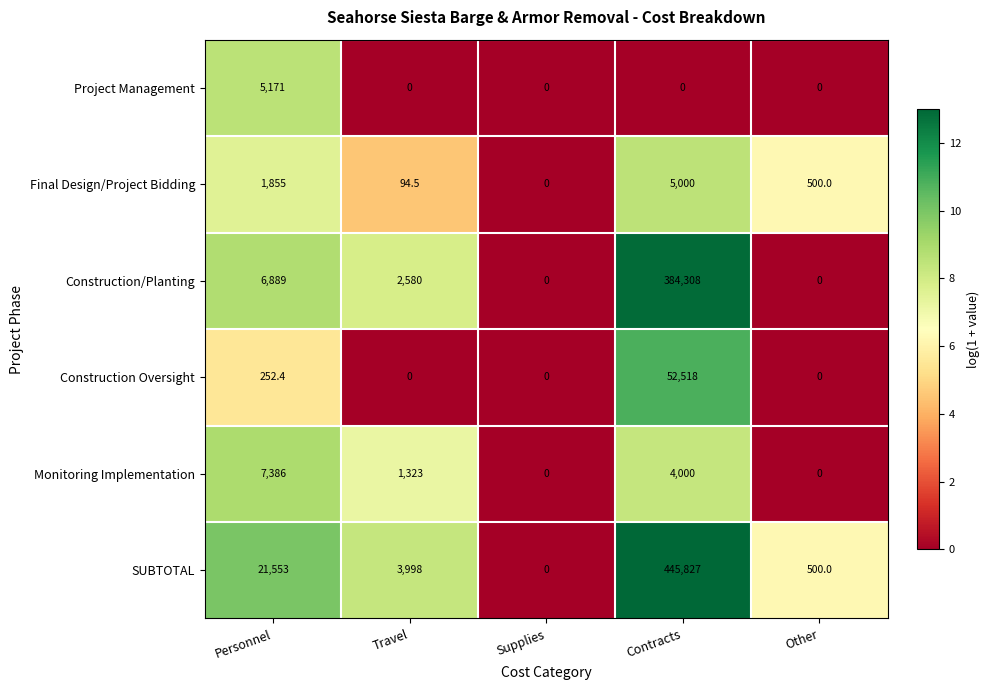

What is the sum of the SUBTOTAL values at Other and Contracts?

446327.0